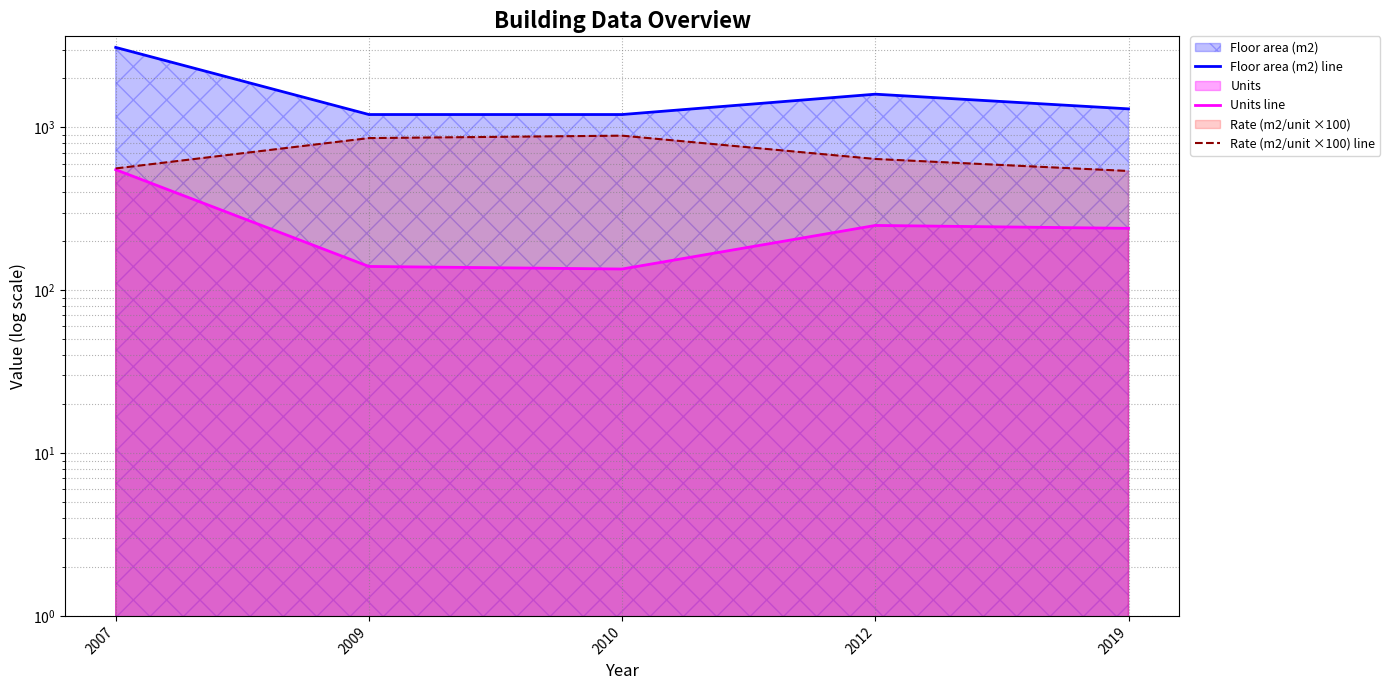

How many data points in Units line are above 240?

2